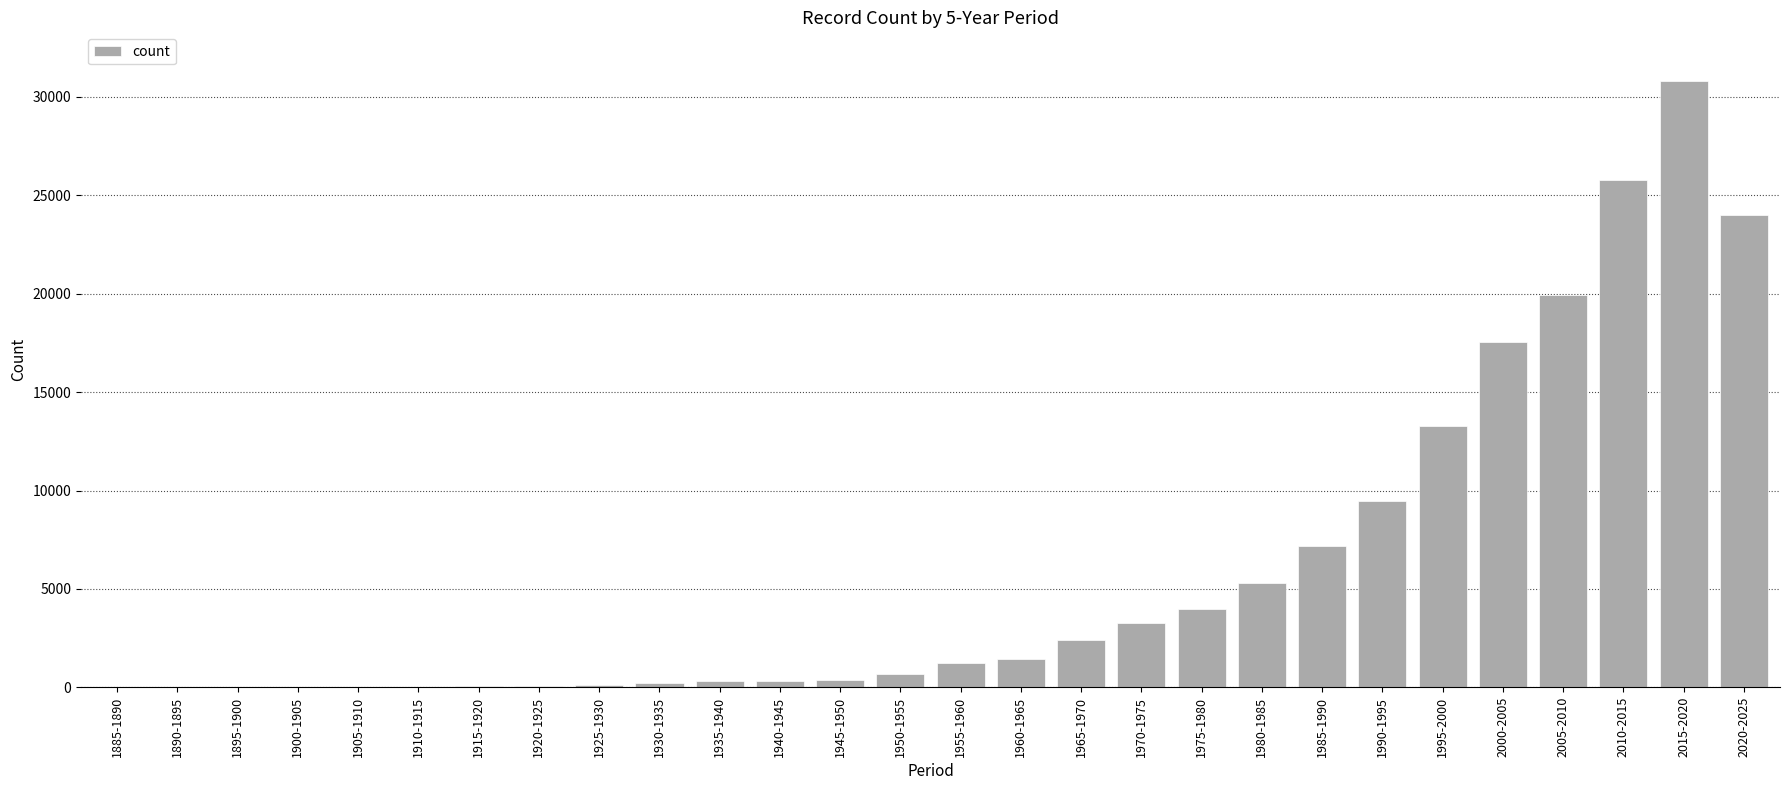

True or false: the data shows 5604 at 1975-1980.

False